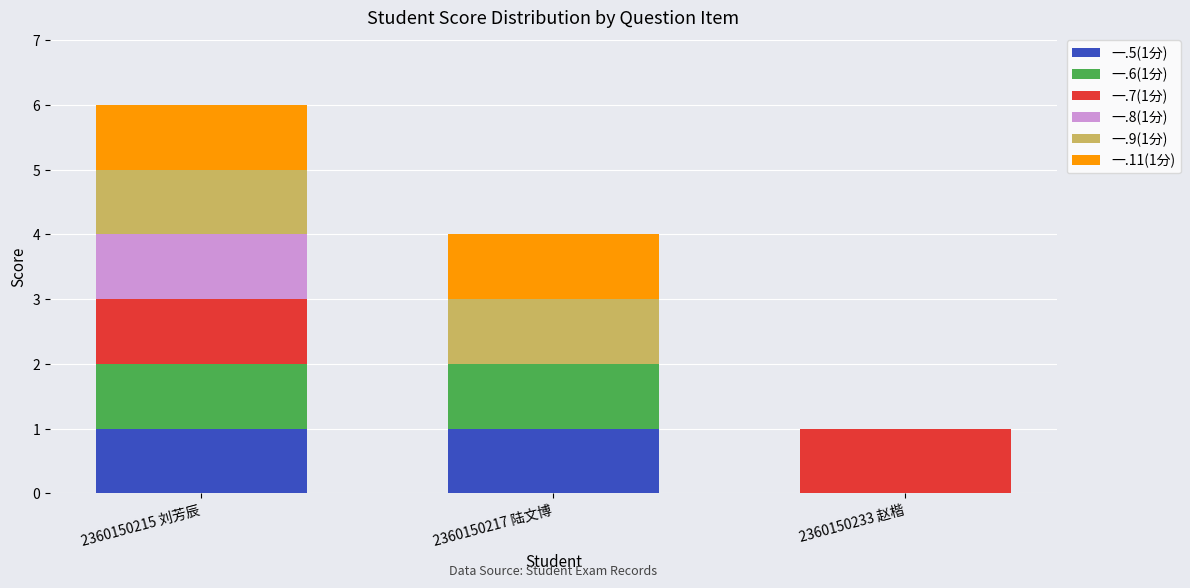

What is the total value across all series at 2360150217 陆文博?

4